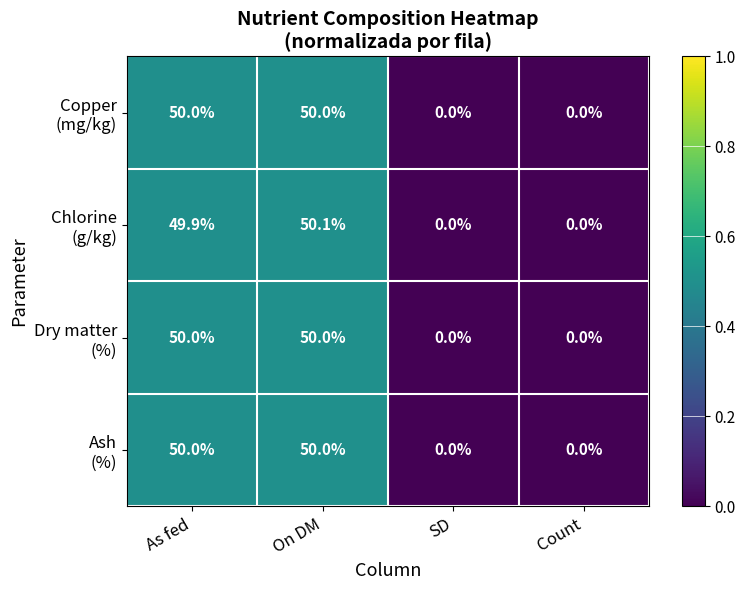

At which category is the sum across all series the highest?

On DM